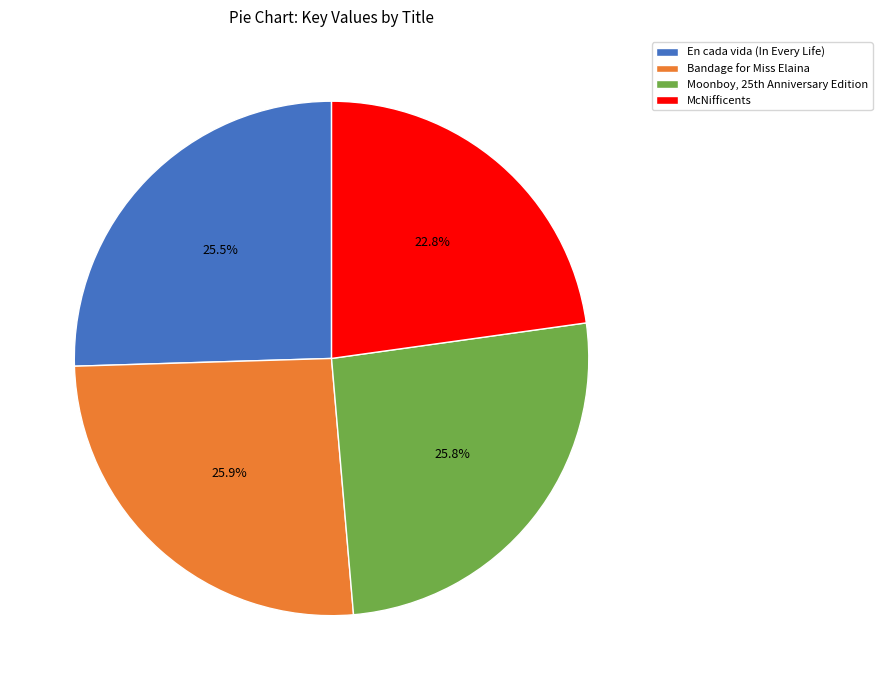

Approximately how many times larger is the value at En cada vida (In Every Life) compared to Bandage for Miss Elaina?

1.0